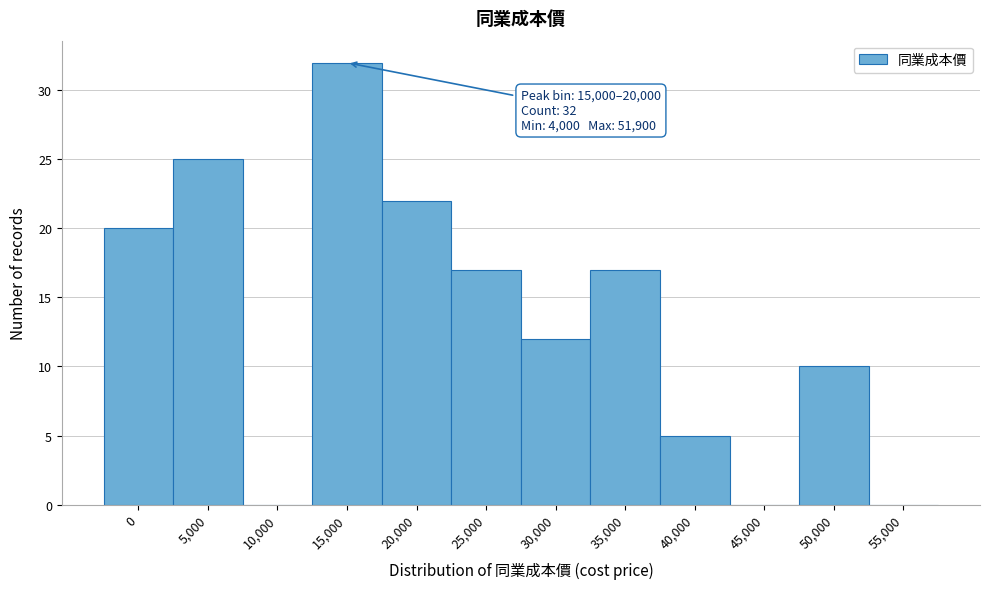

Reading left to right, transcribe all the data shown in this chart.

0=20	5,000=25	10,000=0	15,000=32	20,000=22	25,000=17	30,000=12	35,000=17	40,000=5	45,000=0	50,000=10	55,000=0